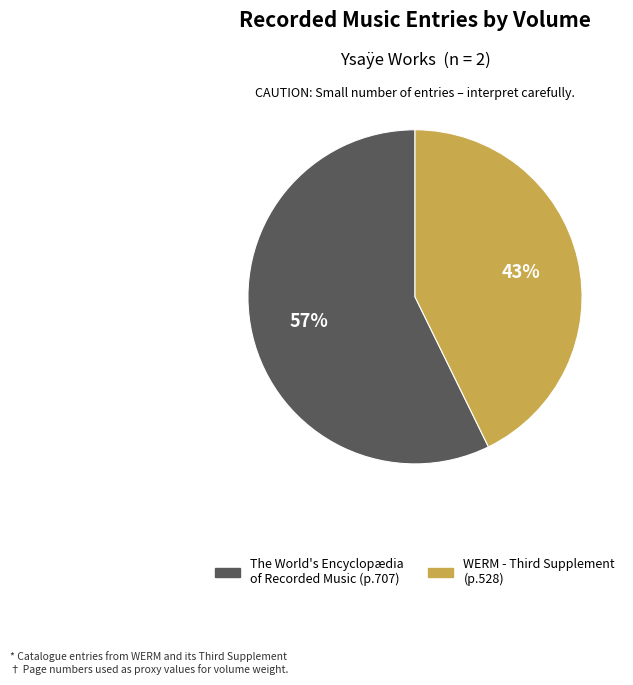

To the nearest percent, what is the average slice percentage?

50%